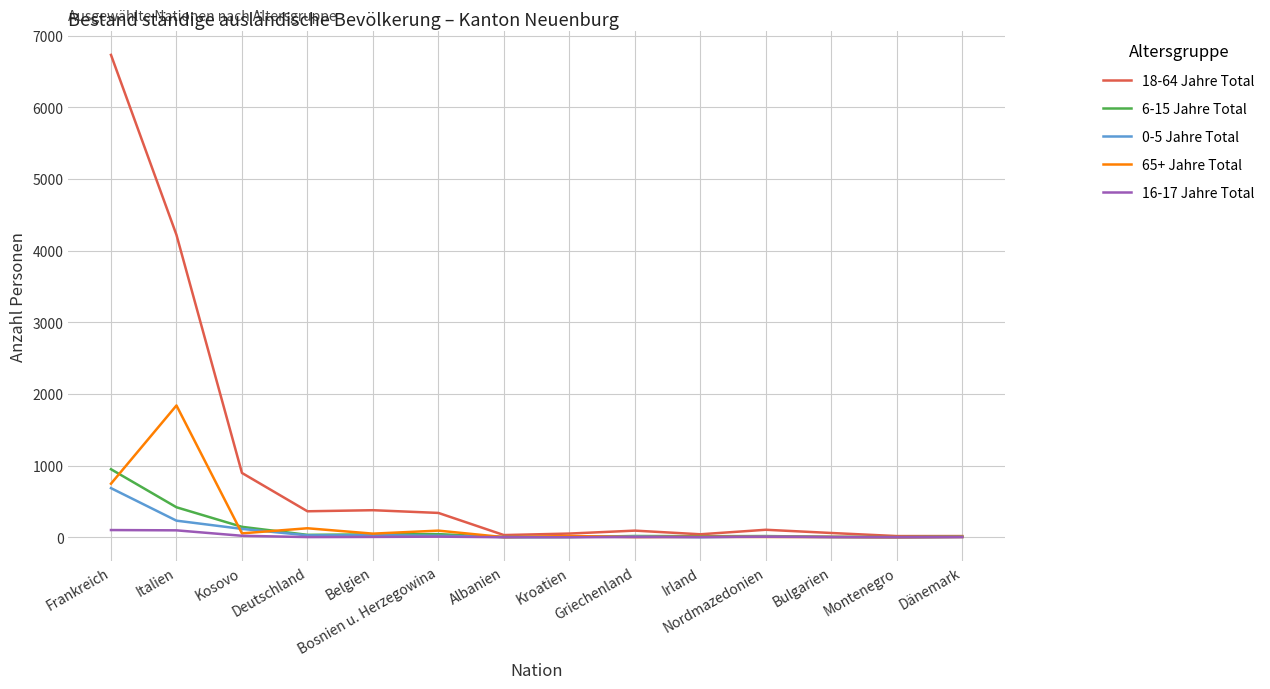

Which series has the largest range (max minus min)?

18-64 Jahre Total